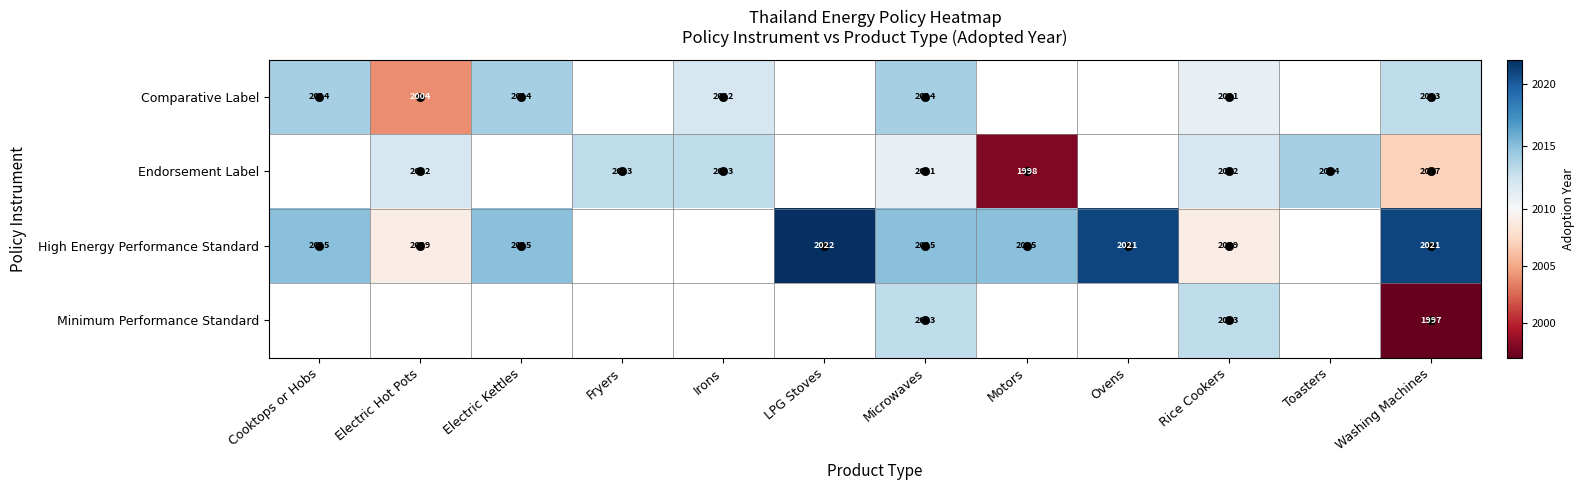

Which label corresponds to the largest value in the chart?

LPG Stoves